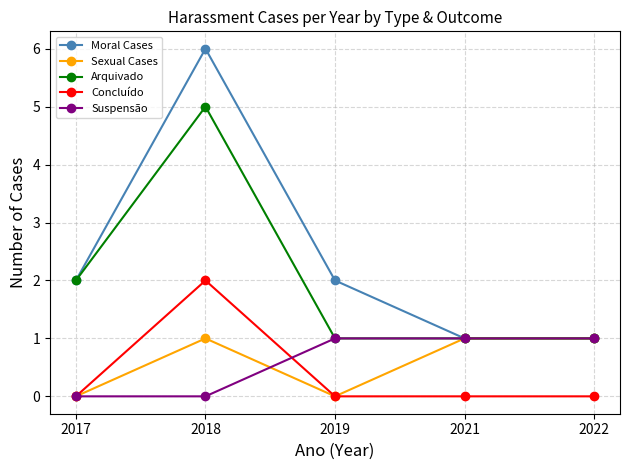

At 2018, list the series in order from largest to smallest.

Moral Cases, Arquivado, Concluído, Sexual Cases, Suspensão